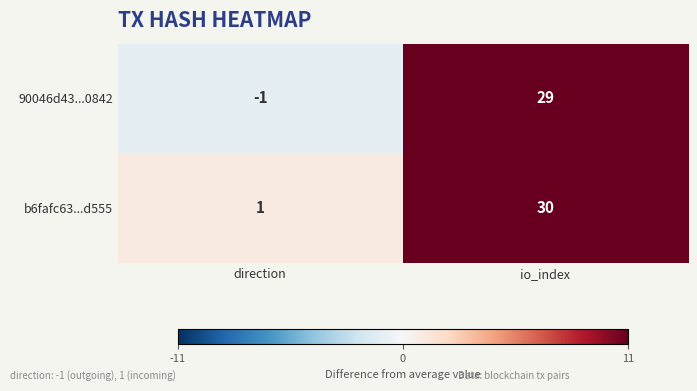

How many categories are shown in the chart?

2